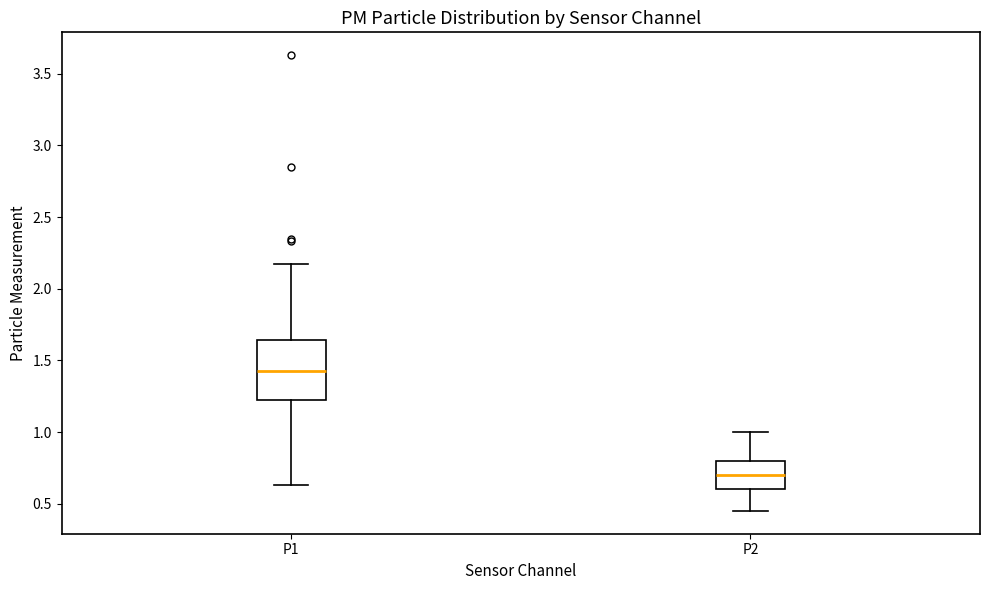

Which box's median line is the highest?

P1